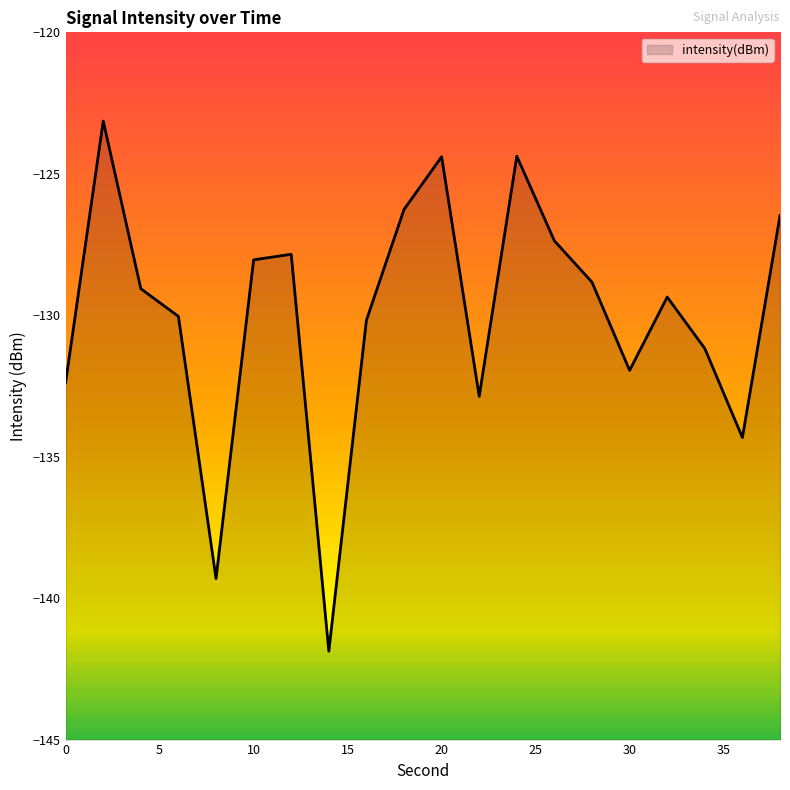

How many interior local valleys (lower than both neighbors) does the data have?

5